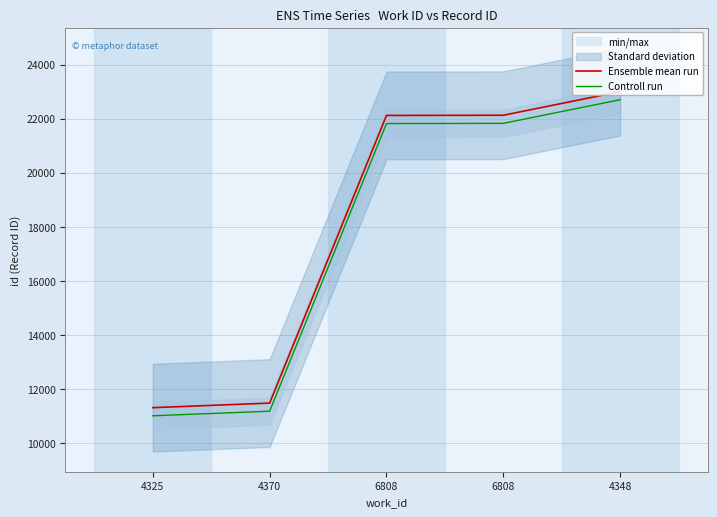

True or false: Controll run and Ensemble mean run intersect in this chart.

False